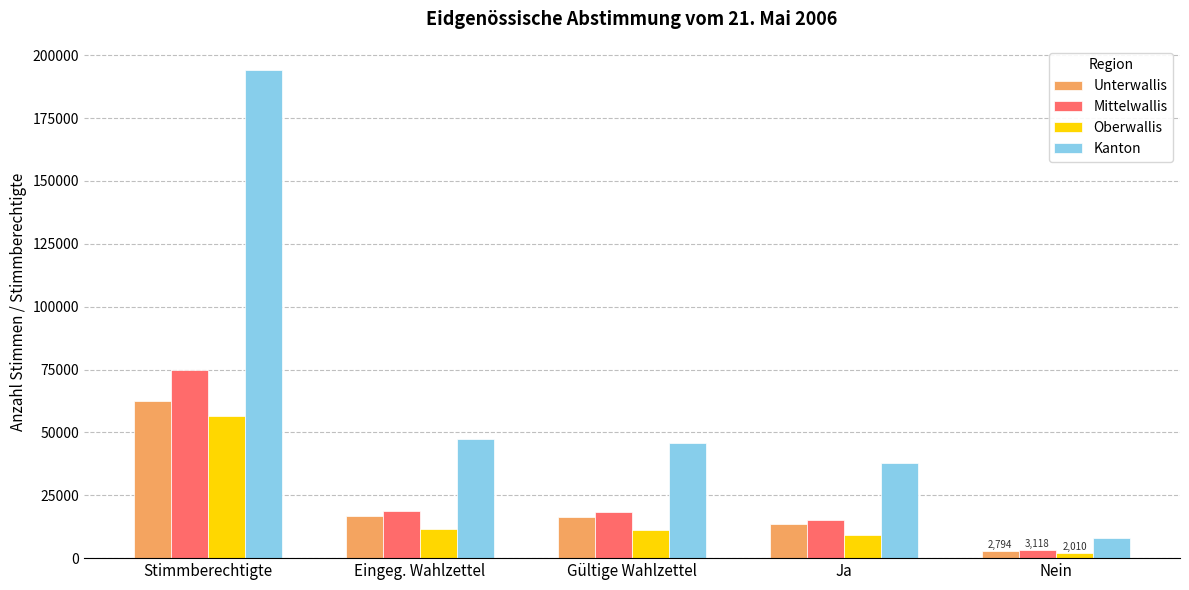

At which category does the chart reach its minimum across all series?

Nein